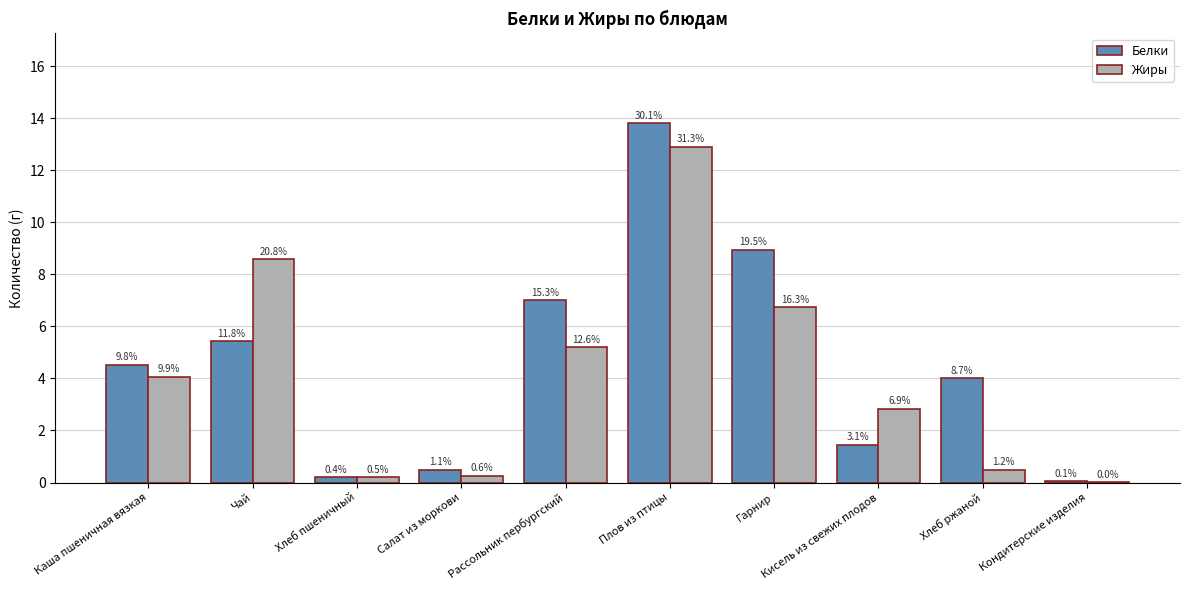

What are all the series names shown in the legend?

Белки, Жиры